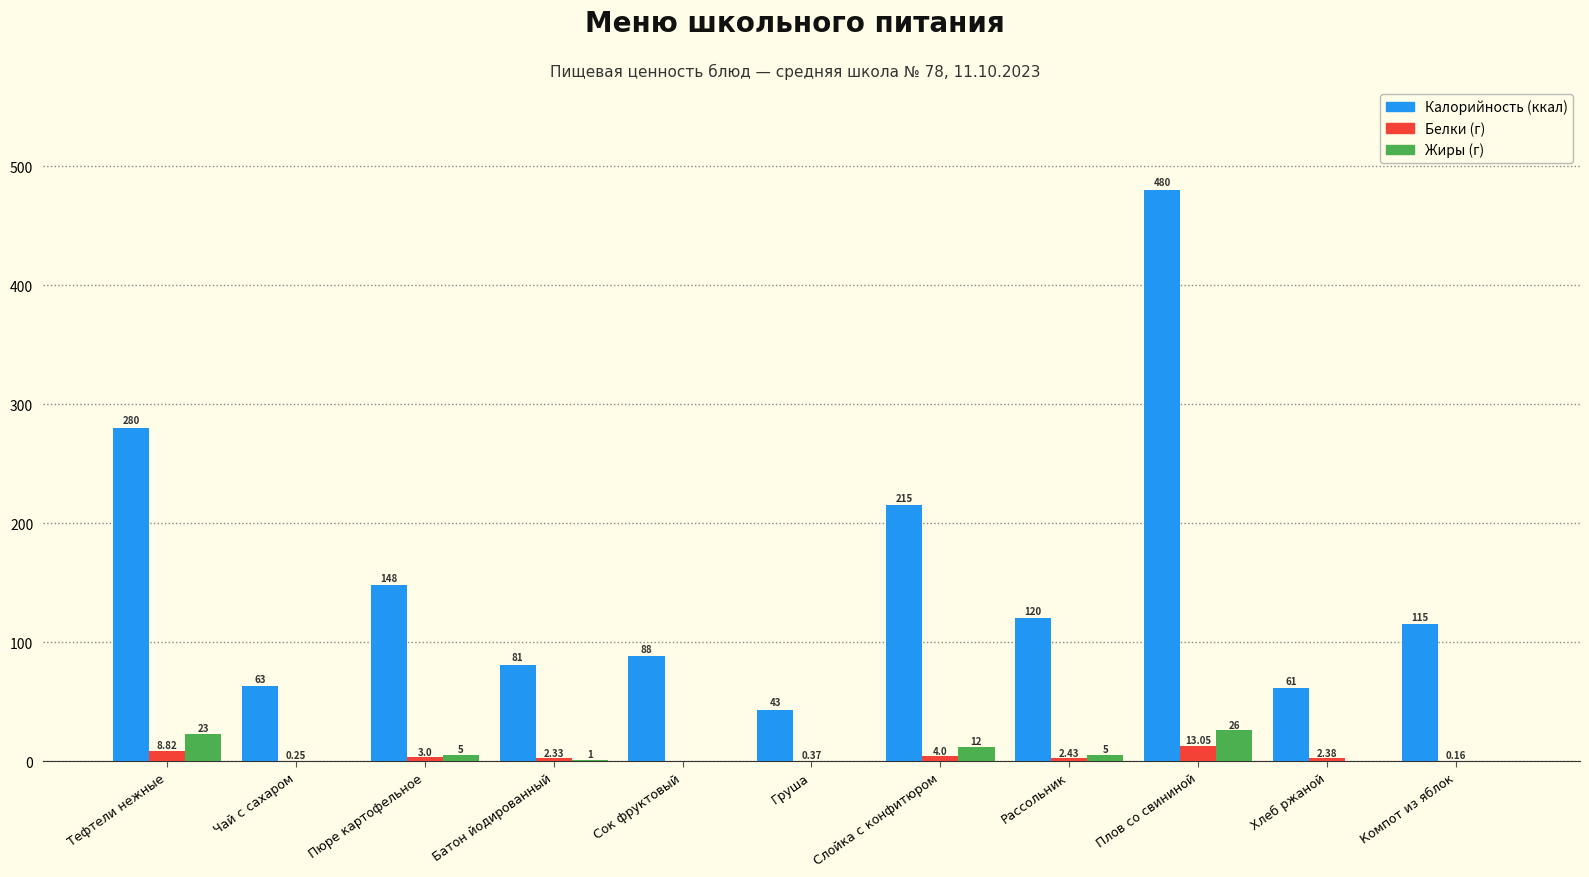

Count the number of data series in this chart.

3